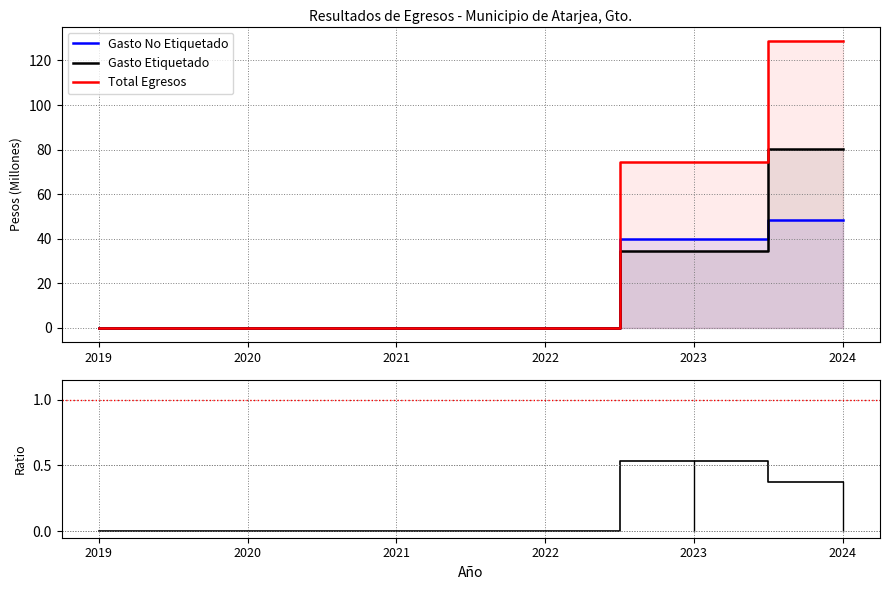

True or false: Total Egresos has a value of 15.5 at 2023.

False